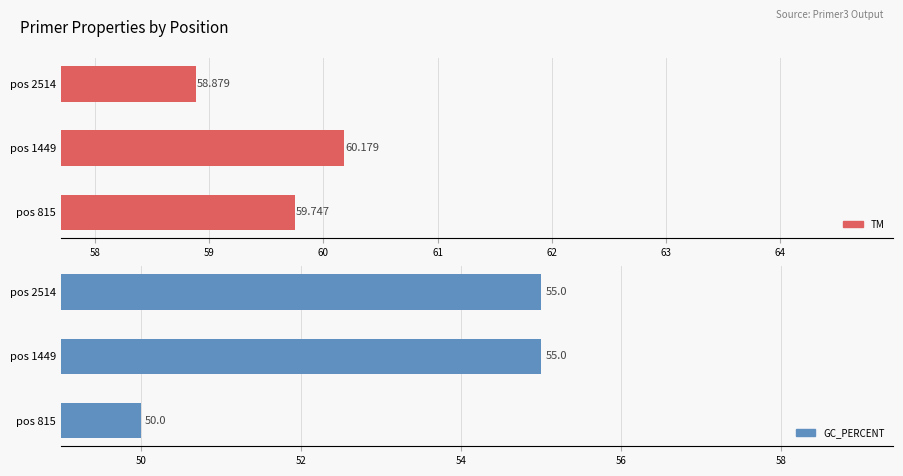

What is the value of the PRIMER_LEFT_0_TM bar at the 2nd from the left?

60.2